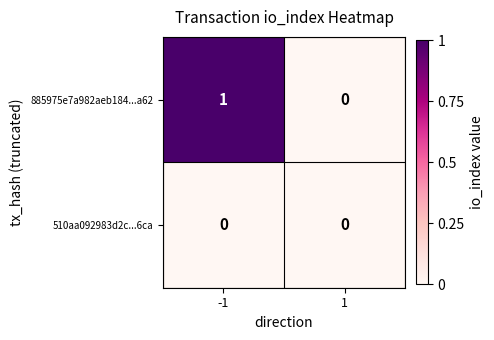

The value of 885975e7a982aeb184...a62 at -1 is 1. True or false?

True